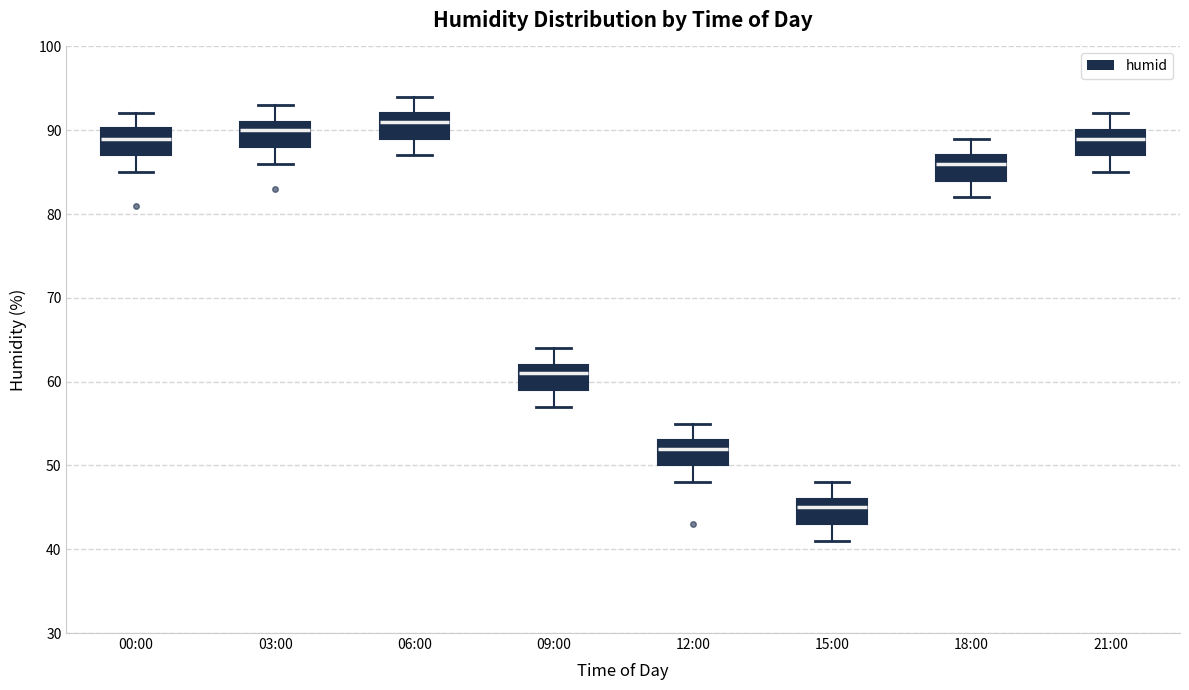

Reading left to right, read every box against the y-axis: the position of its median line, the range the box covers, and the ends of its whiskers. The values are not printed on the chart, so give them approximately, as read against the axis.

00:00: median 89, box 87 to 90, whiskers 85 to 92
03:00: median 90, box 88 to 91, whiskers 86 to 93
06:00: median 91, box 89 to 92, whiskers 87 to 94
09:00: median 61, box 59 to 62, whiskers 57 to 64
12:00: median 52, box 50 to 53, whiskers 48 to 55
15:00: median 45, box 43 to 46, whiskers 41 to 48
18:00: median 86, box 84 to 87, whiskers 82 to 89
21:00: median 89, box 87 to 90, whiskers 85 to 92